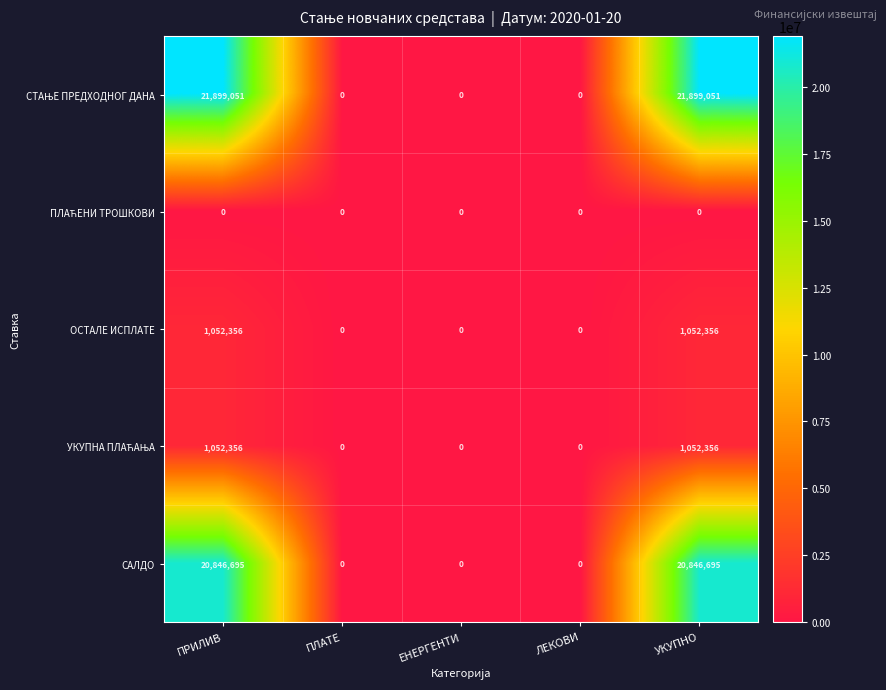

What is the difference between the ОСТАЛЕ ИСПЛАТЕ values at ПРИЛИВ and ПЛАТЕ?

1052356